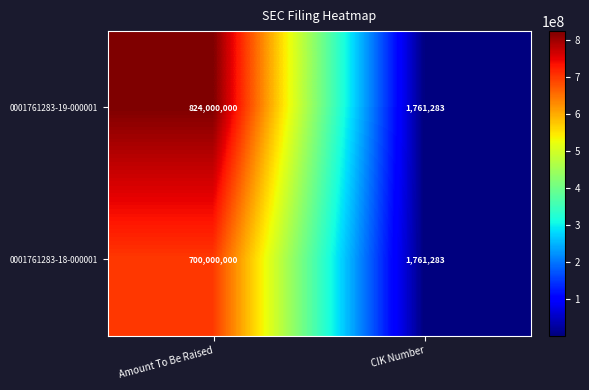

Rank the series by their maximum value, from lowest to highest.

0001761283-18-000001, 0001761283-19-000001